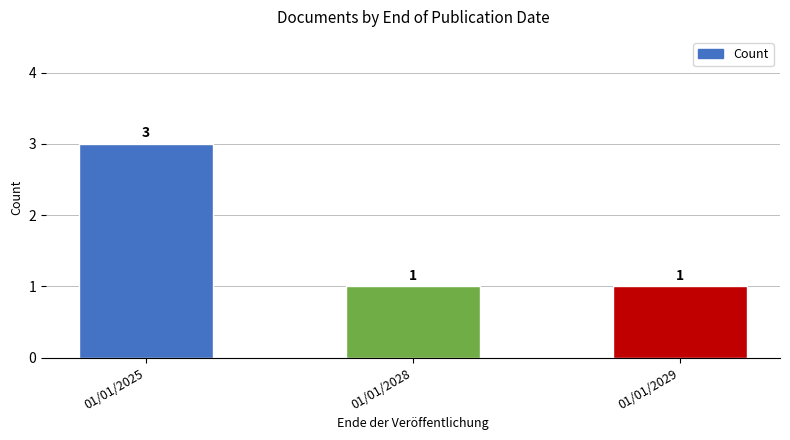

What is the minimum value shown in the chart?

1